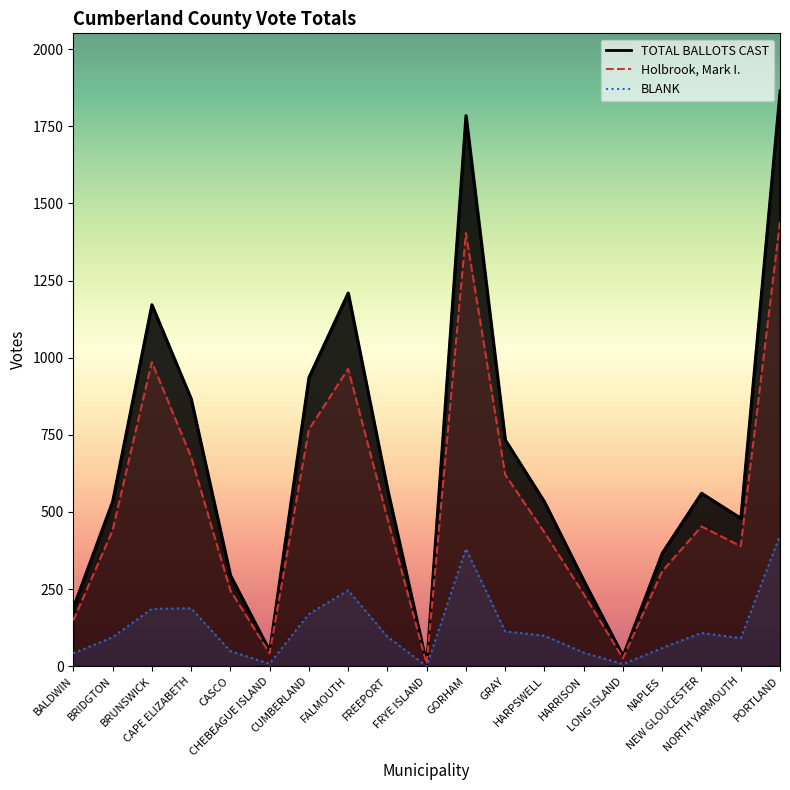

Reading left to right, what are all the values shown in this chart?

Holbrook, Mark I.: 148	440	986	679	246	42	767	964	480	7	1404	621	434	234	26	308	453	389	1440
BLANK: 42	94	186	188	49	8	169	246	96	0	381	113	99	44	7	59	108	91	425
TOTAL BALLOTS CAST: 190	534	1172	867	295	50	936	1210	576	7	1785	734	533	278	33	367	561	480	1865